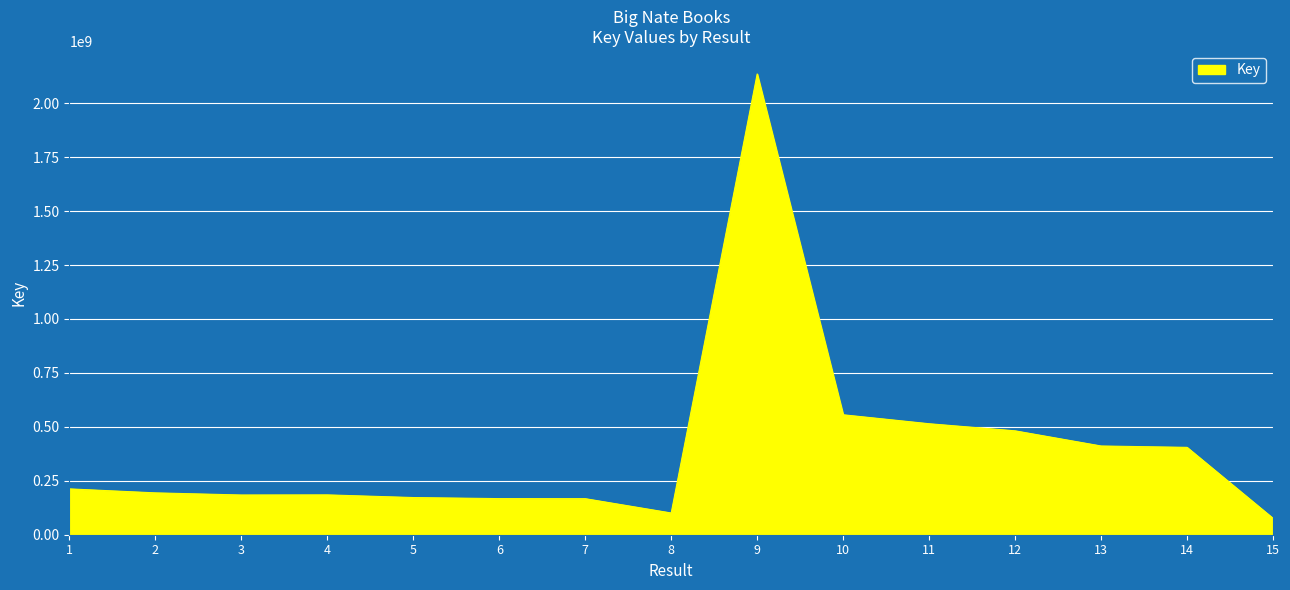

Is it true that the value at 9 is 2953113110?

False